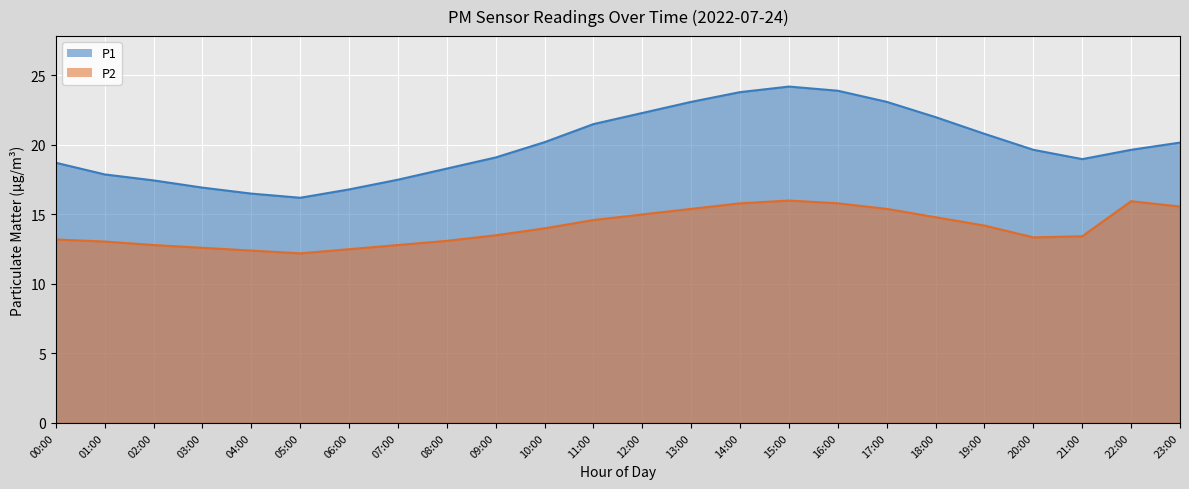

Reading left to right, list all the values displayed in this chart.

P1: 18.7	17.9	17.4	16.9	16.5	16.2	16.8	17.5	18.3	19.1	20.2	21.5	22.3	23.1	23.8	24.2	23.9	23.1	22.0	20.8	19.6	19.0	19.6	20.2
P2: 13.2	13.1	12.8	12.6	12.4	12.2	12.5	12.8	13.1	13.5	14.0	14.6	15.0	15.4	15.8	16.0	15.8	15.4	14.8	14.2	13.3	13.4	15.9	15.6